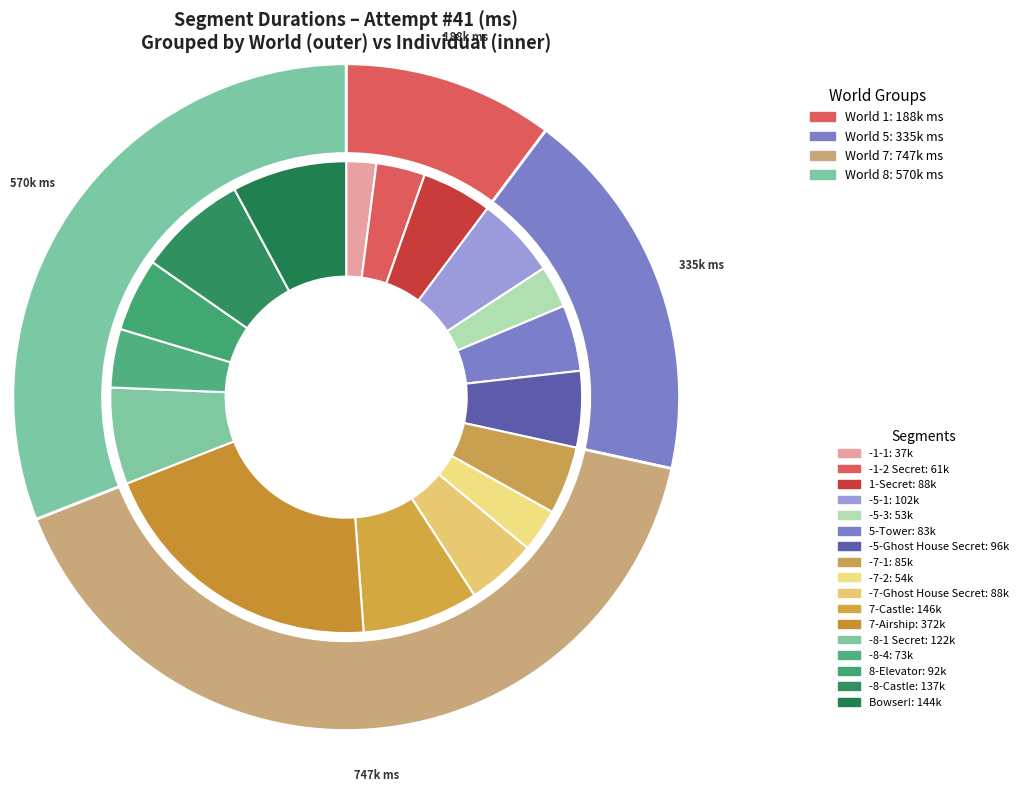

How many slices are in this pie chart?

17